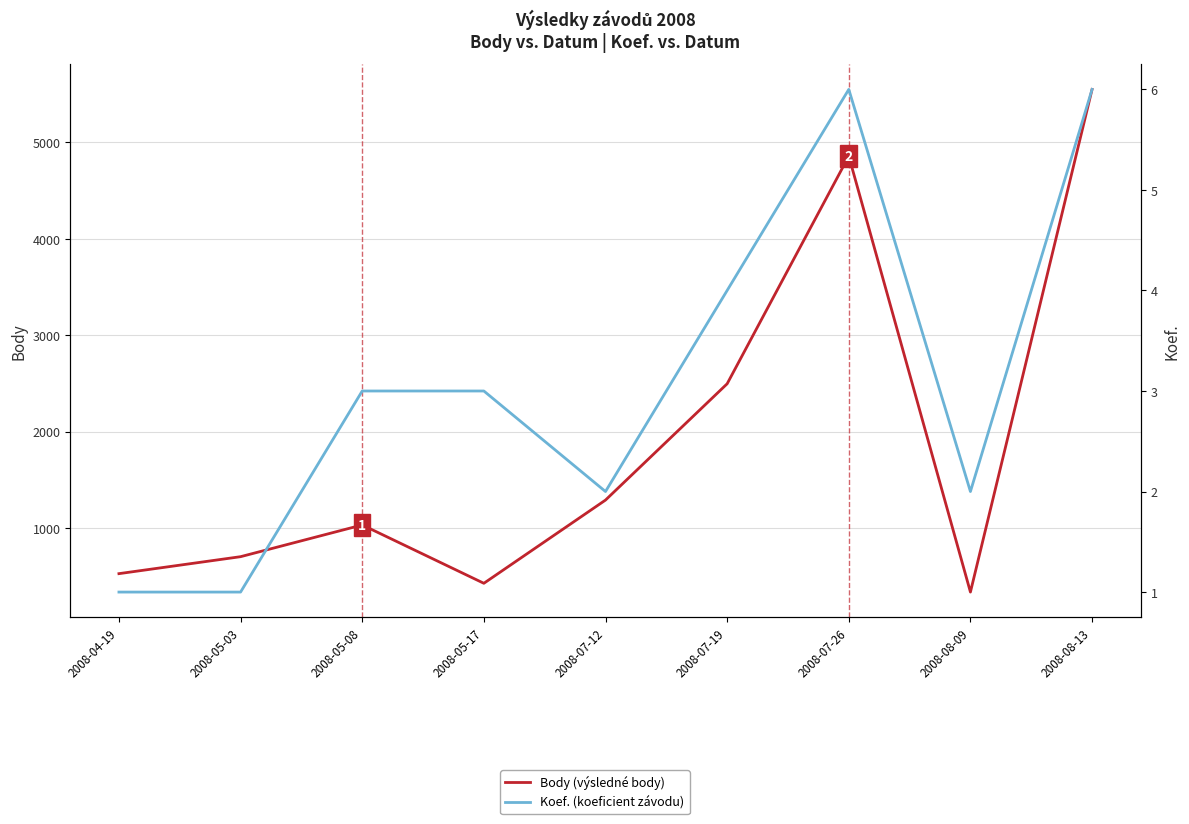

What is the value of the Koef. (koeficient závodu) point at the 1st from the left?

1